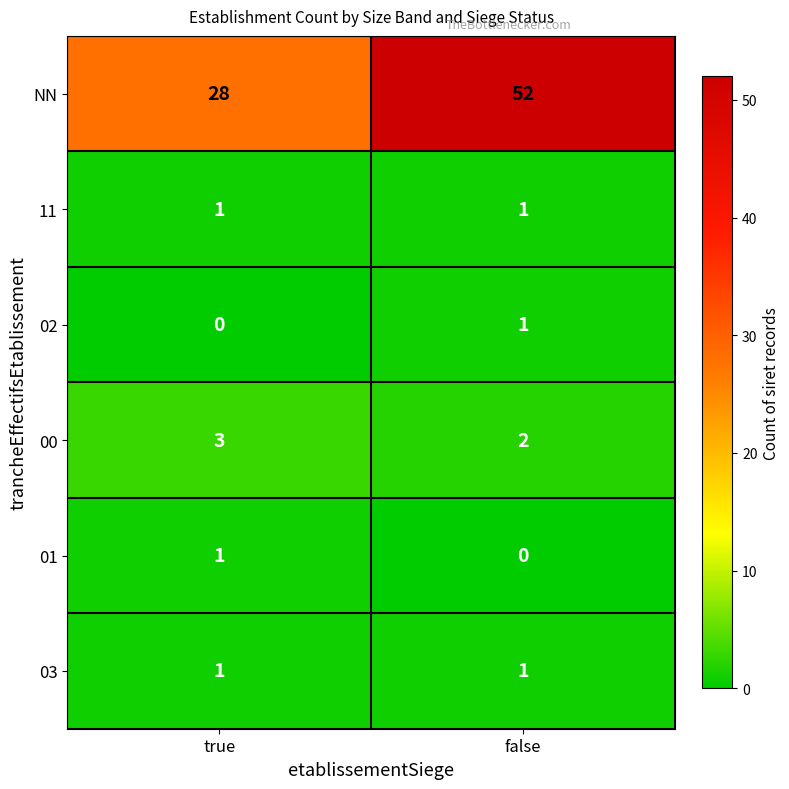

The NN series shows 28 at true. True or false?

True